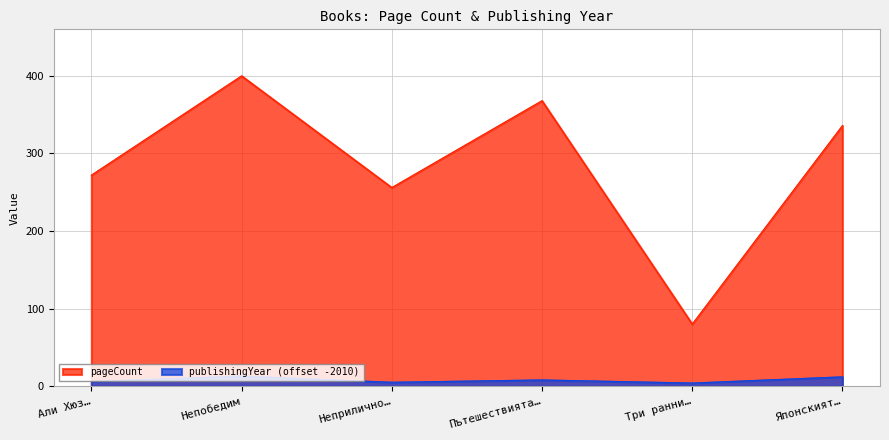

Does the chart display data point markers on the line(s)?

No